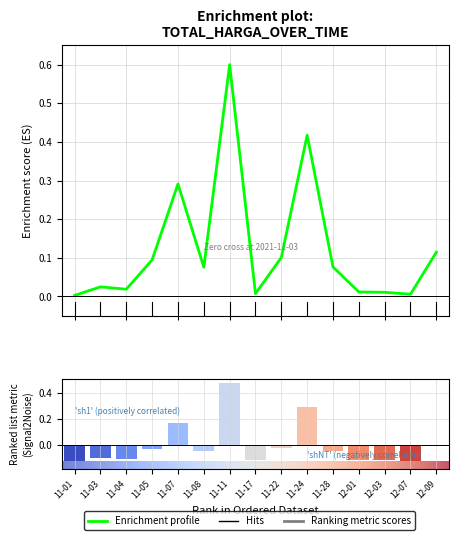

Rank the categories by value from lowest to highest.

11-01, 12-07, 11-17, 12-03, 12-01, 11-04, 11-03, 11-08, 11-28, 11-05, 11-22, 12-09, 11-07, 11-24, 11-11